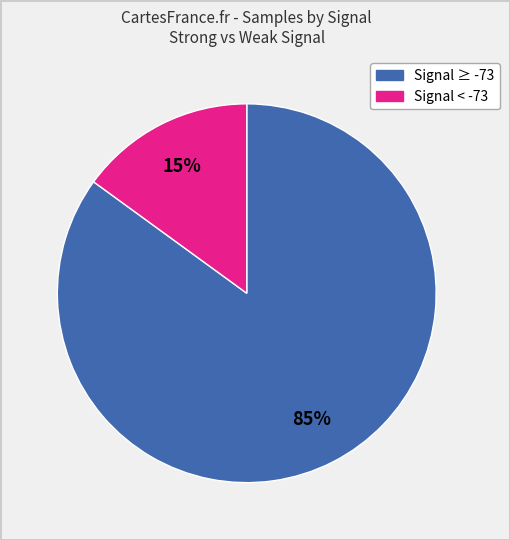

Is there any slice that represents more than half of the pie?

Yes